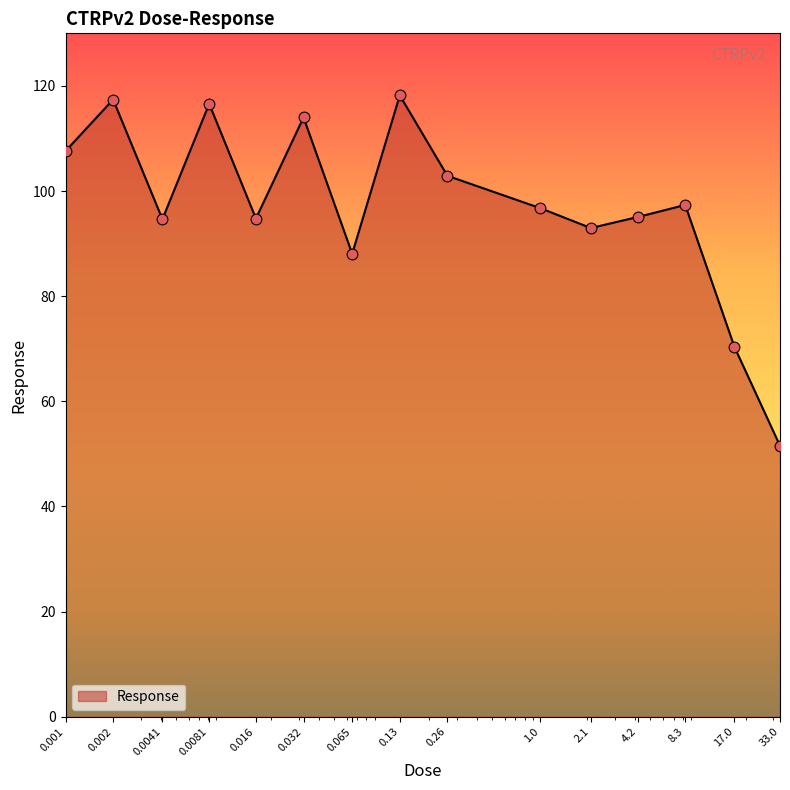

What is the greatest value displayed?

118.2